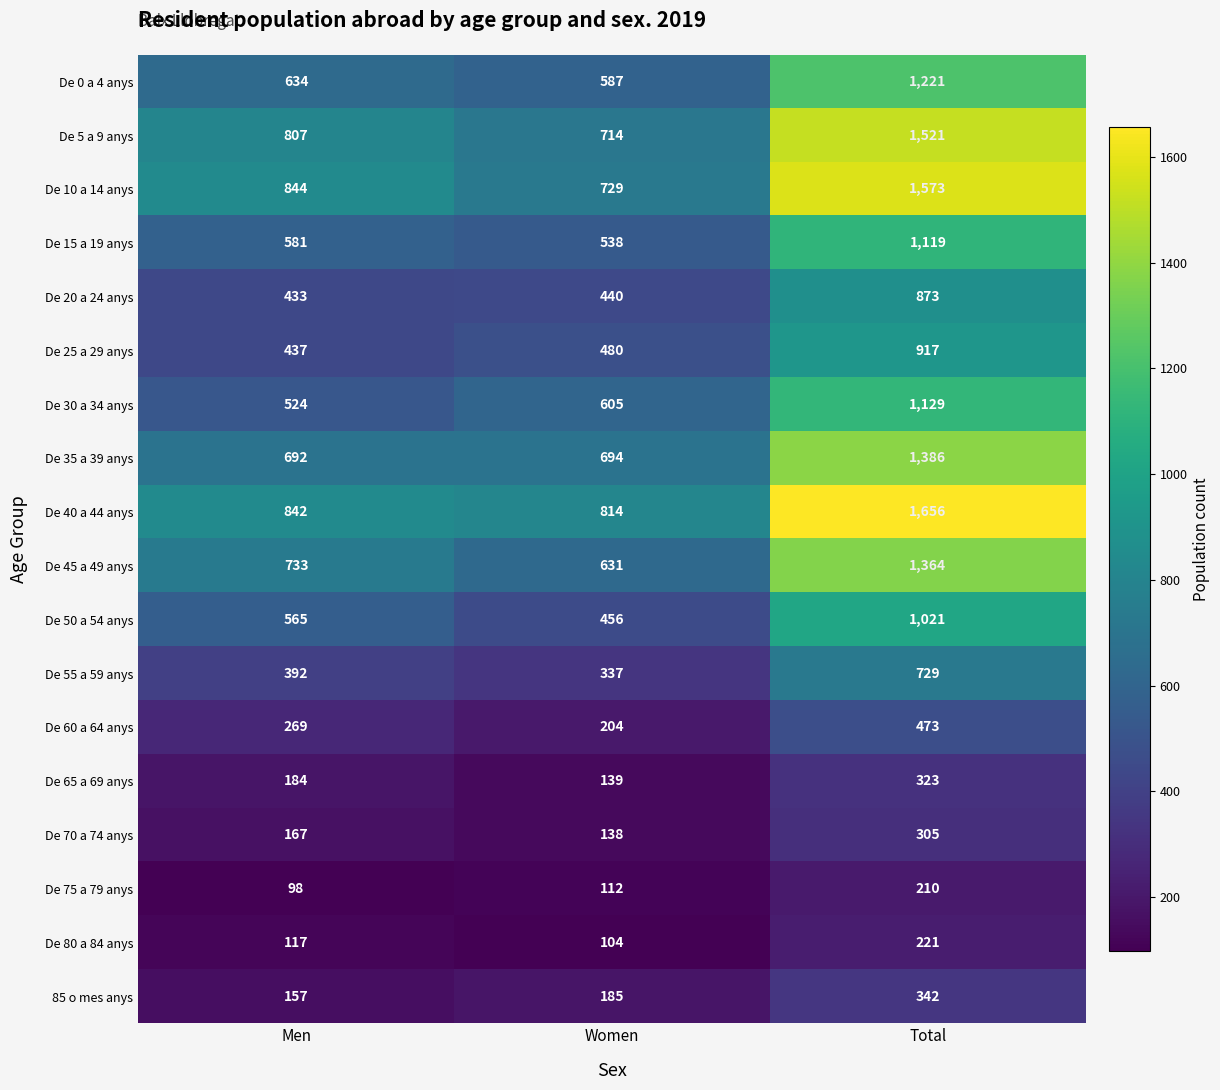

True or false: De 0 a 4 anys has a value of 1221 at Total.

True